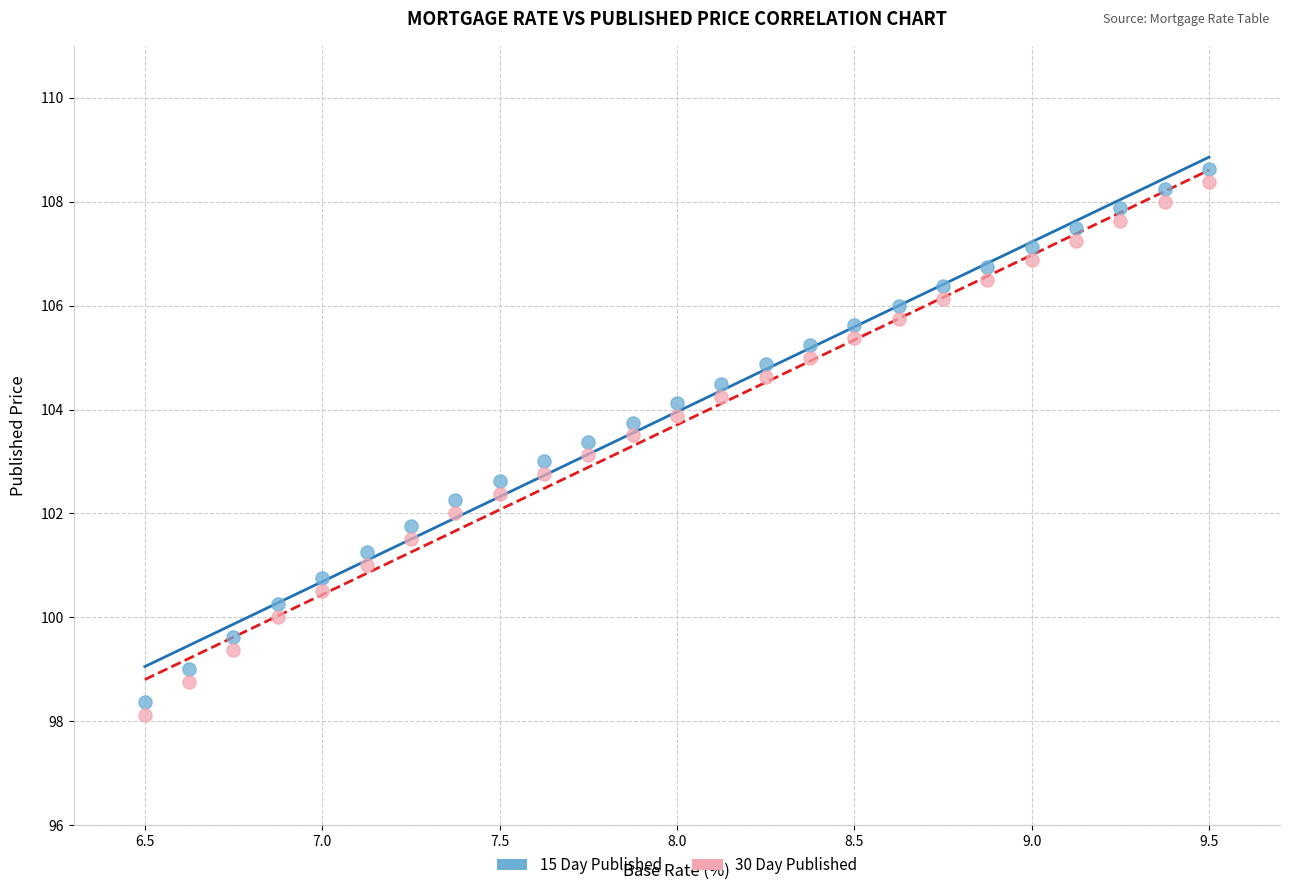

Which series contains the highest Y value?

15 Day Published